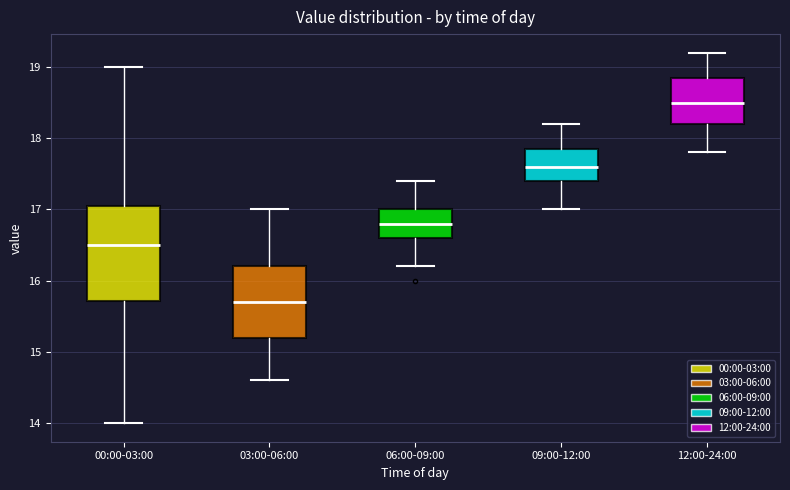

Reading left to right, read every box against the y-axis: the position of its median line, the range the box covers, and the ends of its whiskers. The values are not printed on the chart, so give them approximately, as read against the axis.

00:00-03:00: median 16.5, box 15.7 to 17.1, whiskers 14.0 to 19.0
03:00-06:00: median 15.7, box 15.2 to 16.2, whiskers 14.6 to 17.0
06:00-09:00: median 16.8, box 16.6 to 17.0, whiskers 16.2 to 17.4
09:00-12:00: median 17.6, box 17.4 to 17.9, whiskers 17.0 to 18.2
12:00-24:00: median 18.5, box 18.2 to 18.9, whiskers 17.8 to 19.2